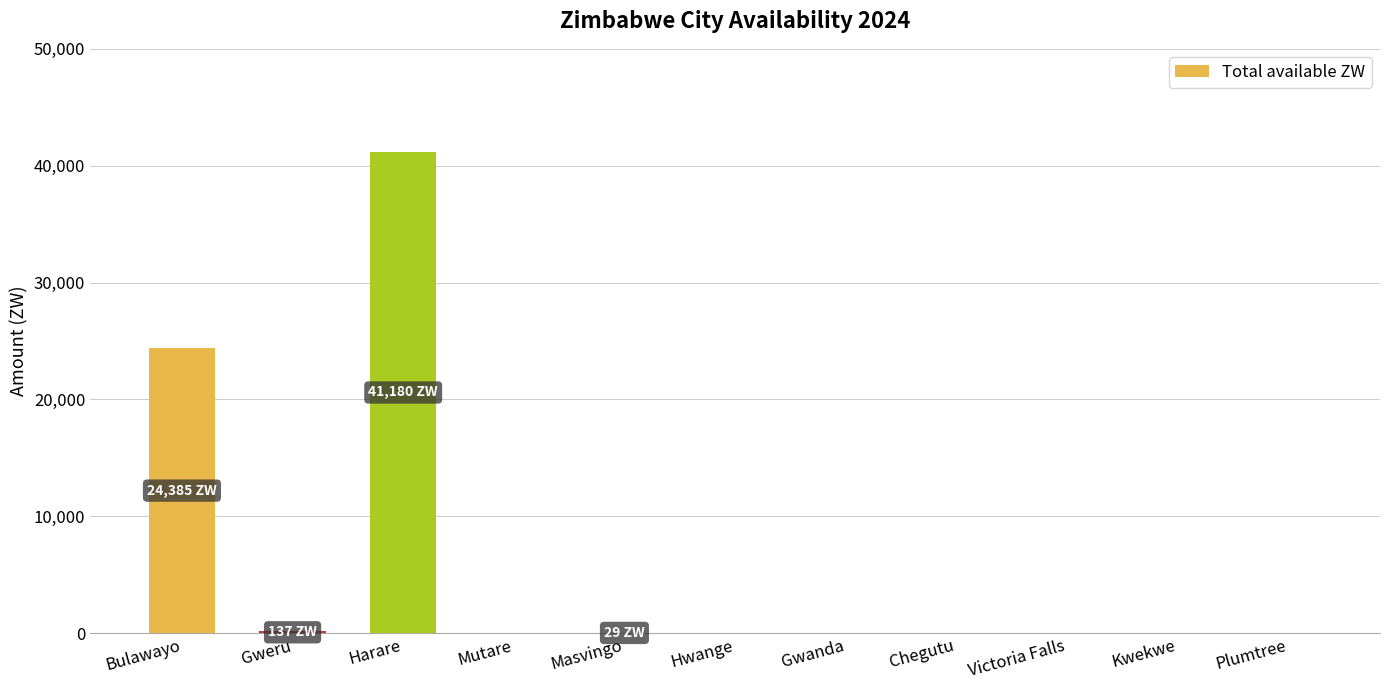

True or false: the data shows 137.0 at Gweru.

True